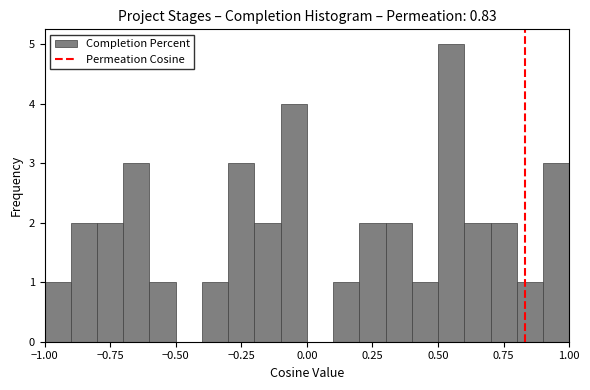

Read against the x-axis, roughly where is the centre of the tallest bar?

0.55